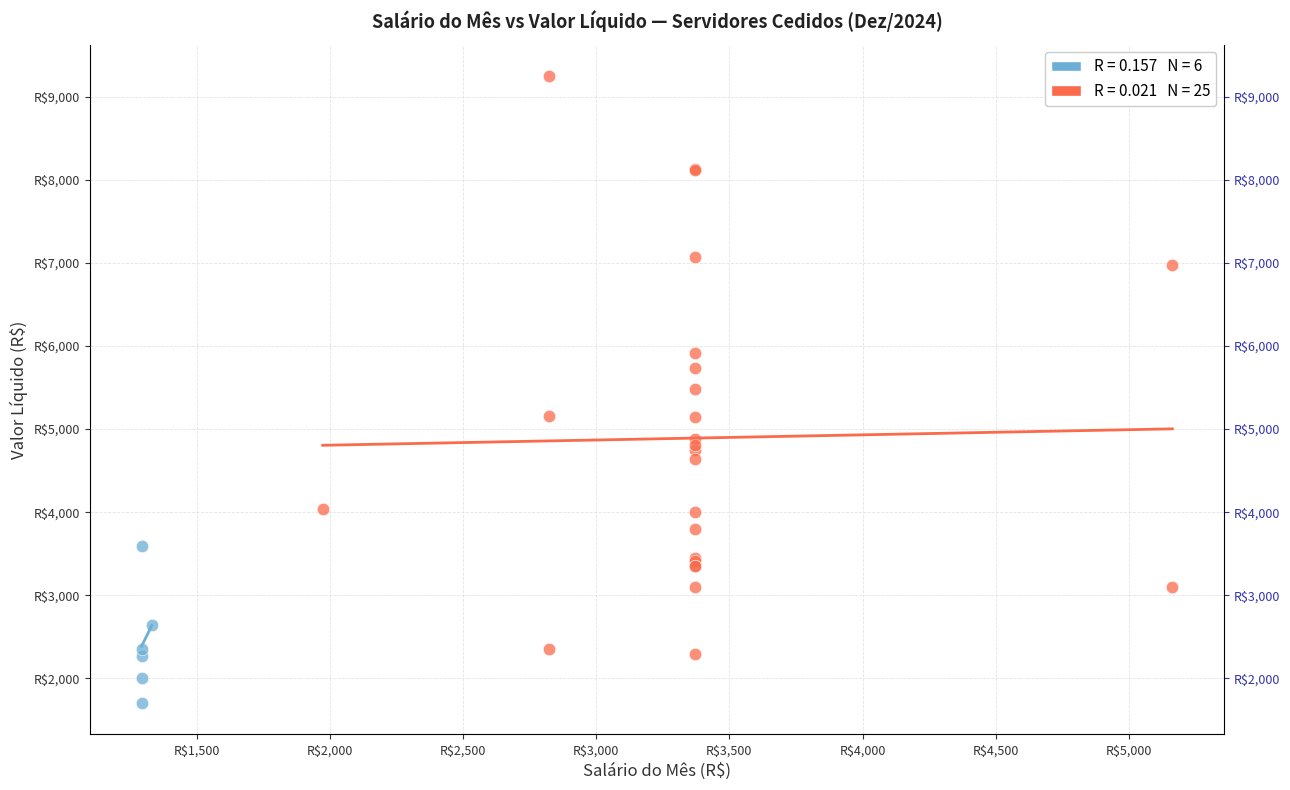

Which series contains the lowest Y value?

Auxiliar de Serviços Gerais